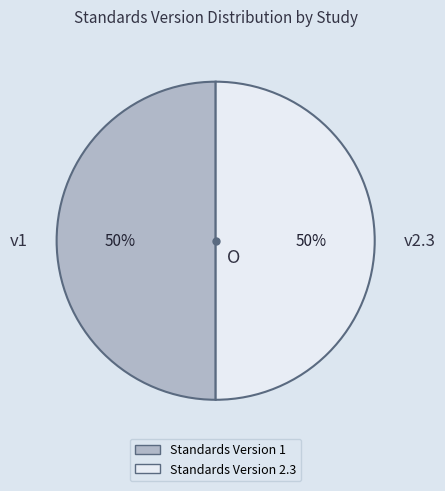

To the nearest percent, what portion does v1 represent?

50%